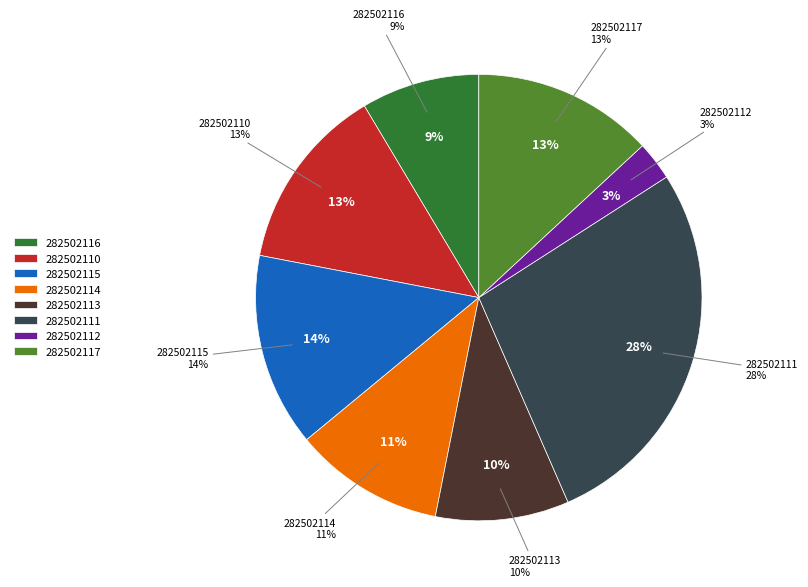

To the nearest percent, what is the difference between the Ламінат AGT Йога Преміум (282502114) and Ламінат AGT Йога Преміум (282502116) slice percentages?

2%